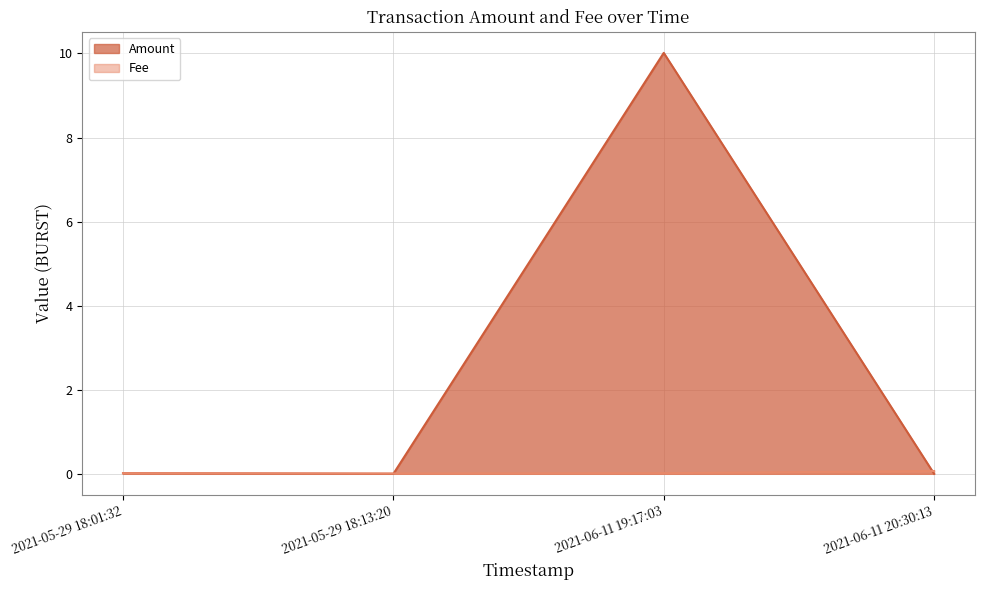

Rank the series by their average value, from lowest to highest.

Fee, Amount